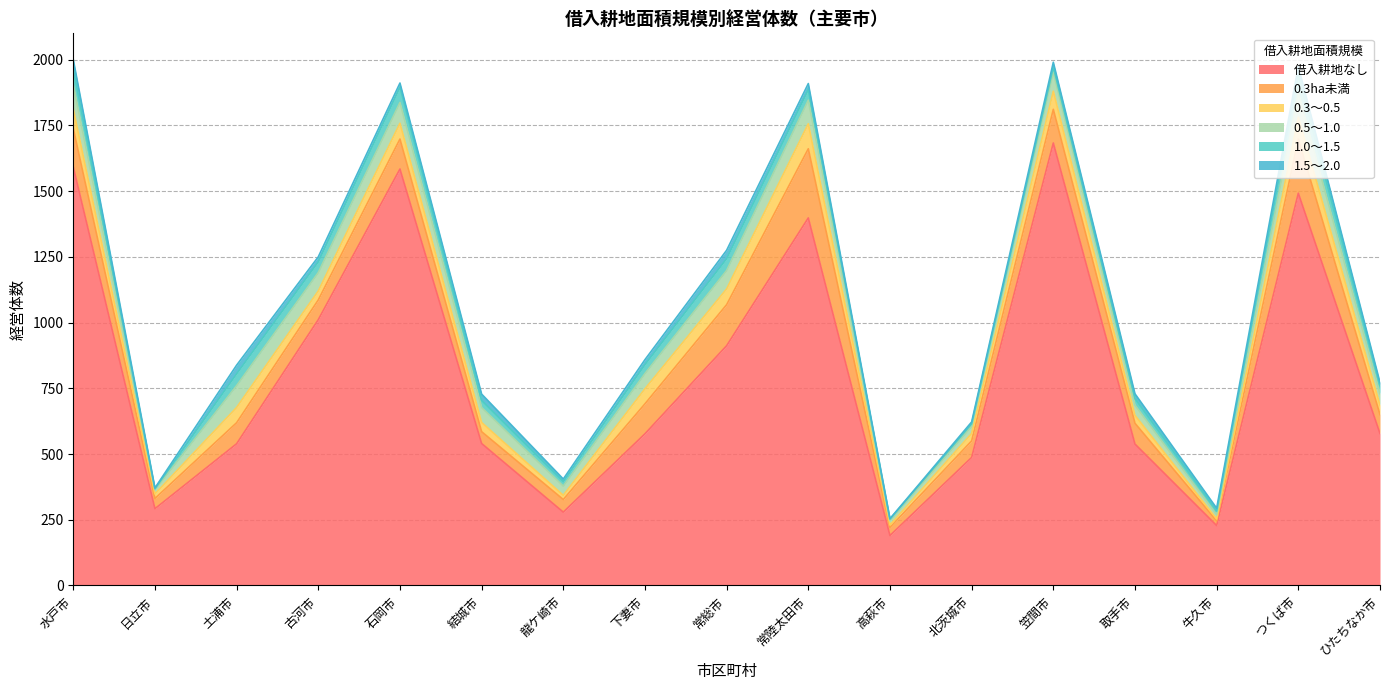

What is the label of the 9th point from the left?

常総市